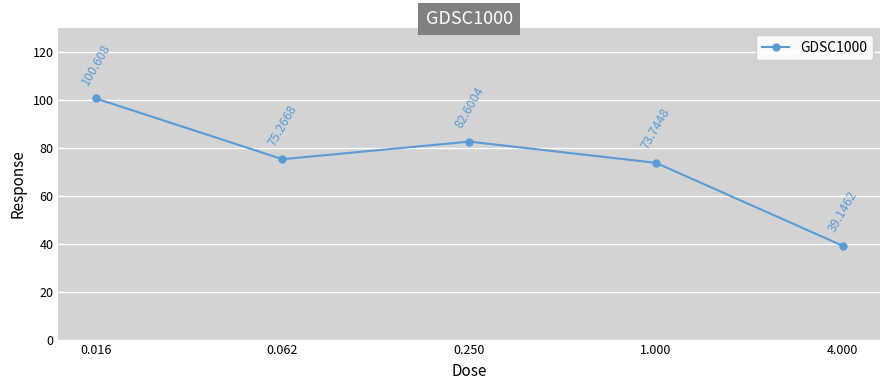

True or false: the data has more than 0 interior local peaks.

True